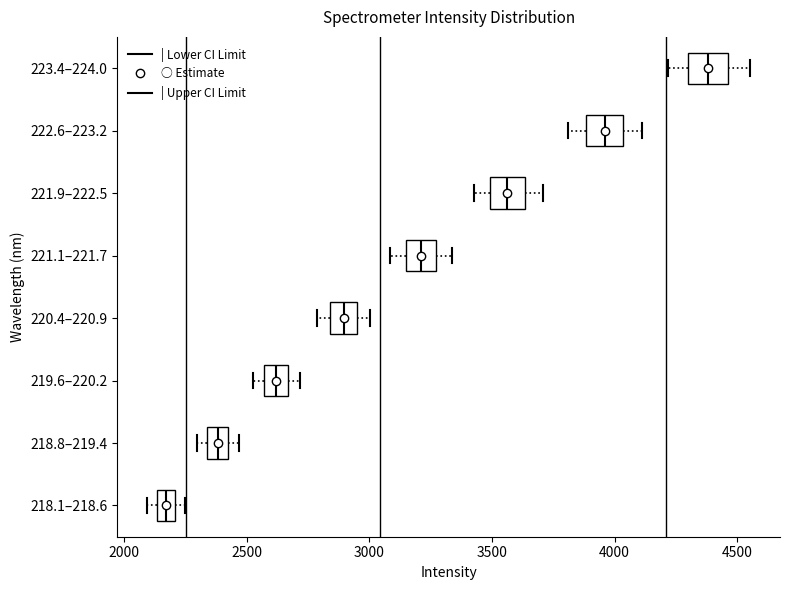

Where is the left edge of the box for 219.6–220.2 on the x-axis? The values are not printed on the chart, so give them approximately, as read against the axis.

2550